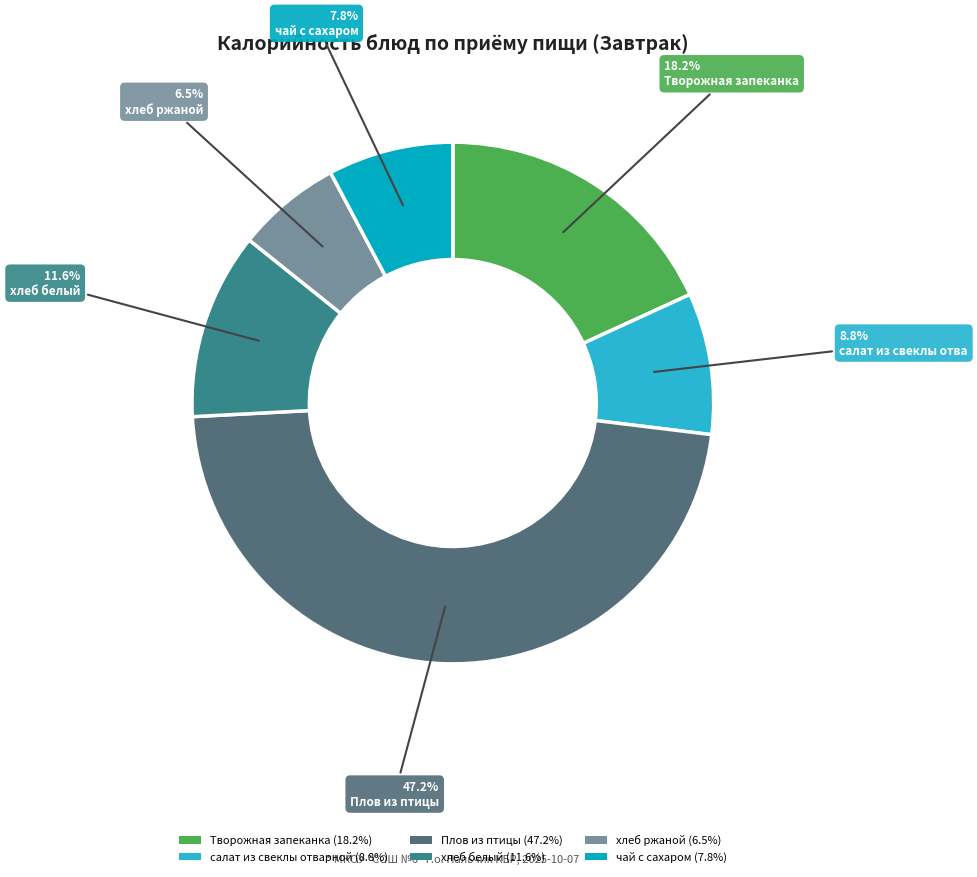

What percentage is the чай с сахаром slice, to the nearest percent?

8%